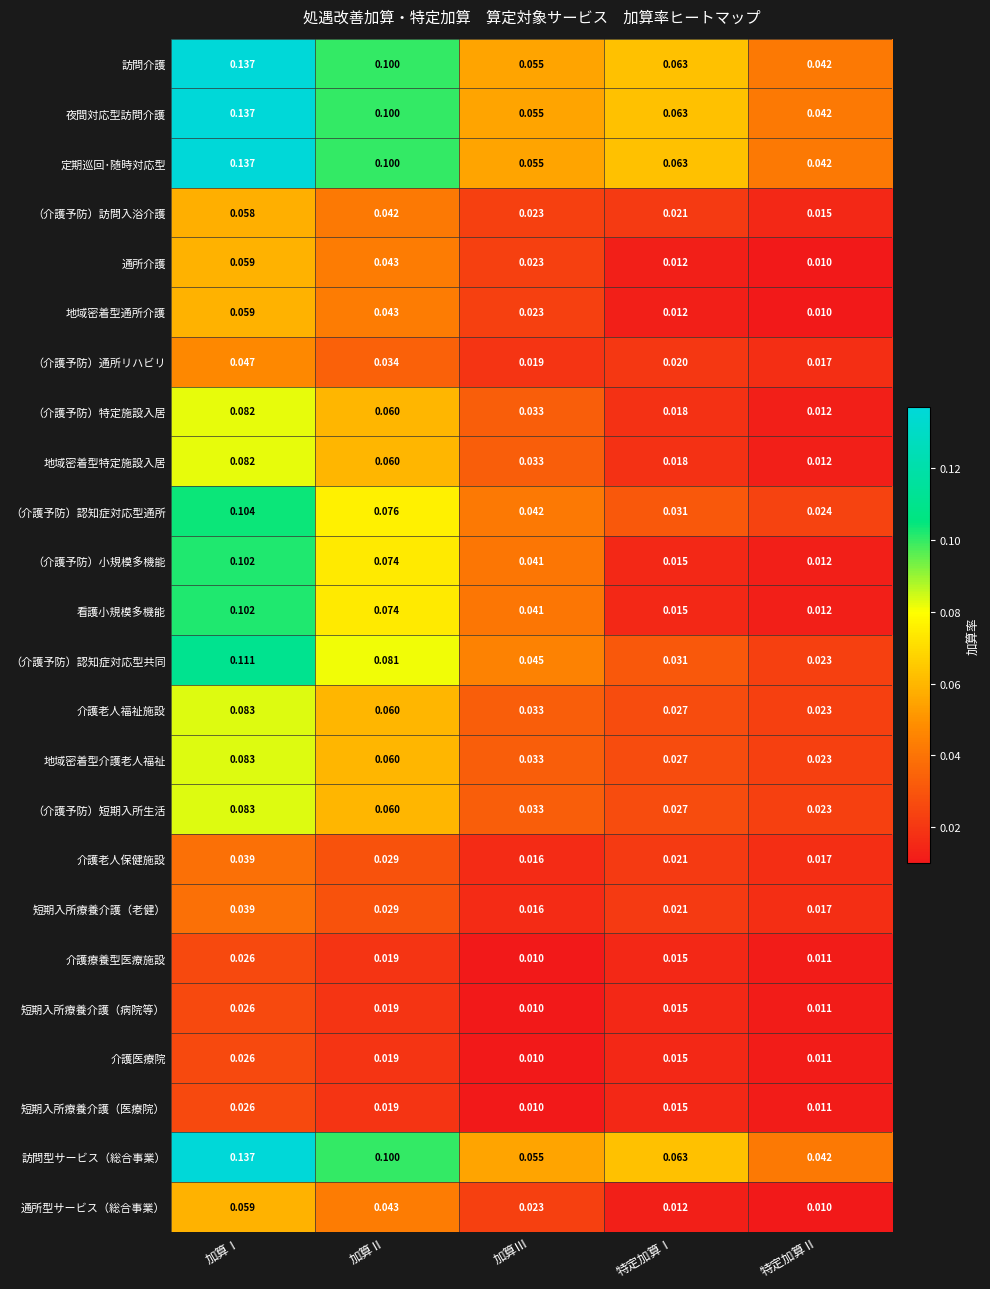

At which label does （介護予防）特定施設入居 reach its peak?

加算Ⅰ